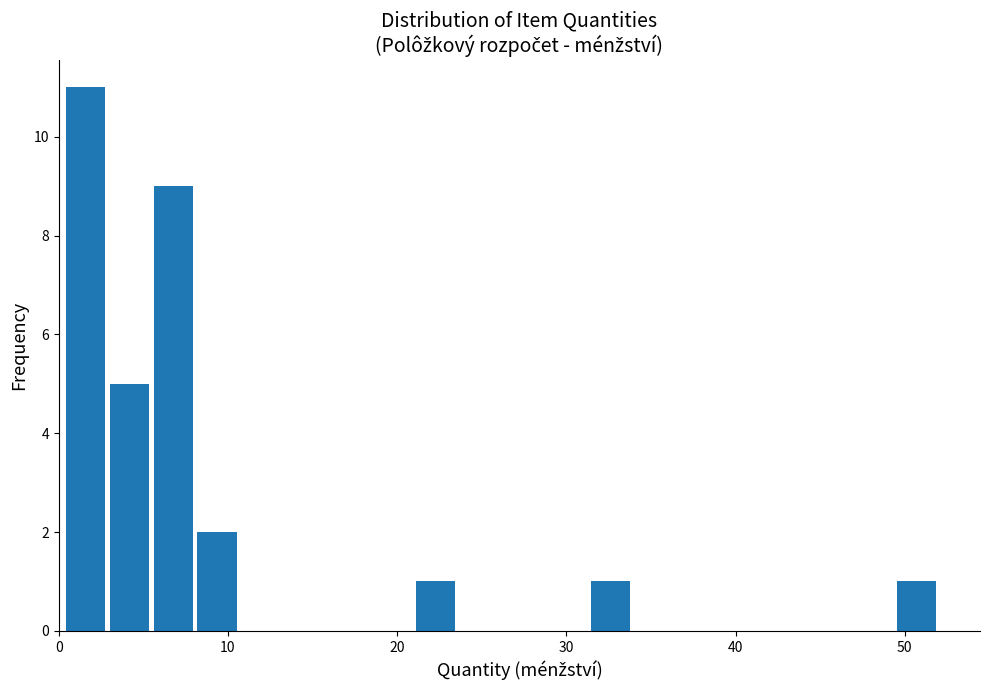

Around what value on the x-axis is the tallest bar? Give the approximate position of its centre, as read against the axis.

2